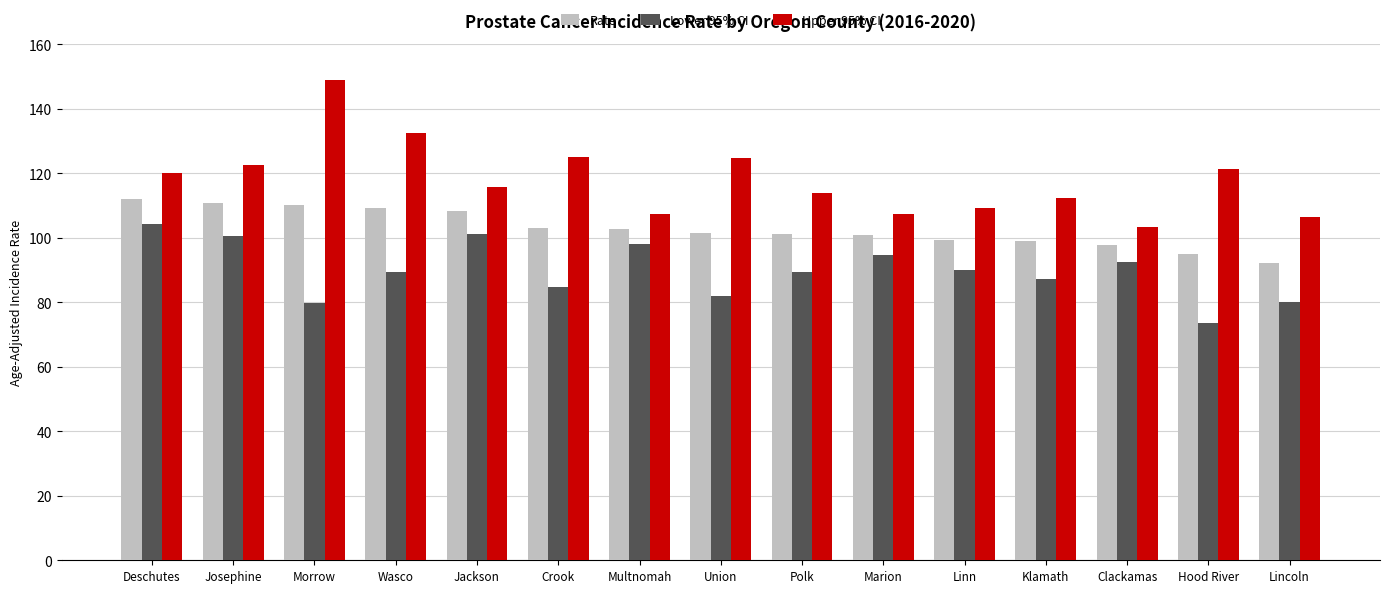

Is the value of Upper 95% CI at Clackamas greater than the value of Rate at Deschutes?

No